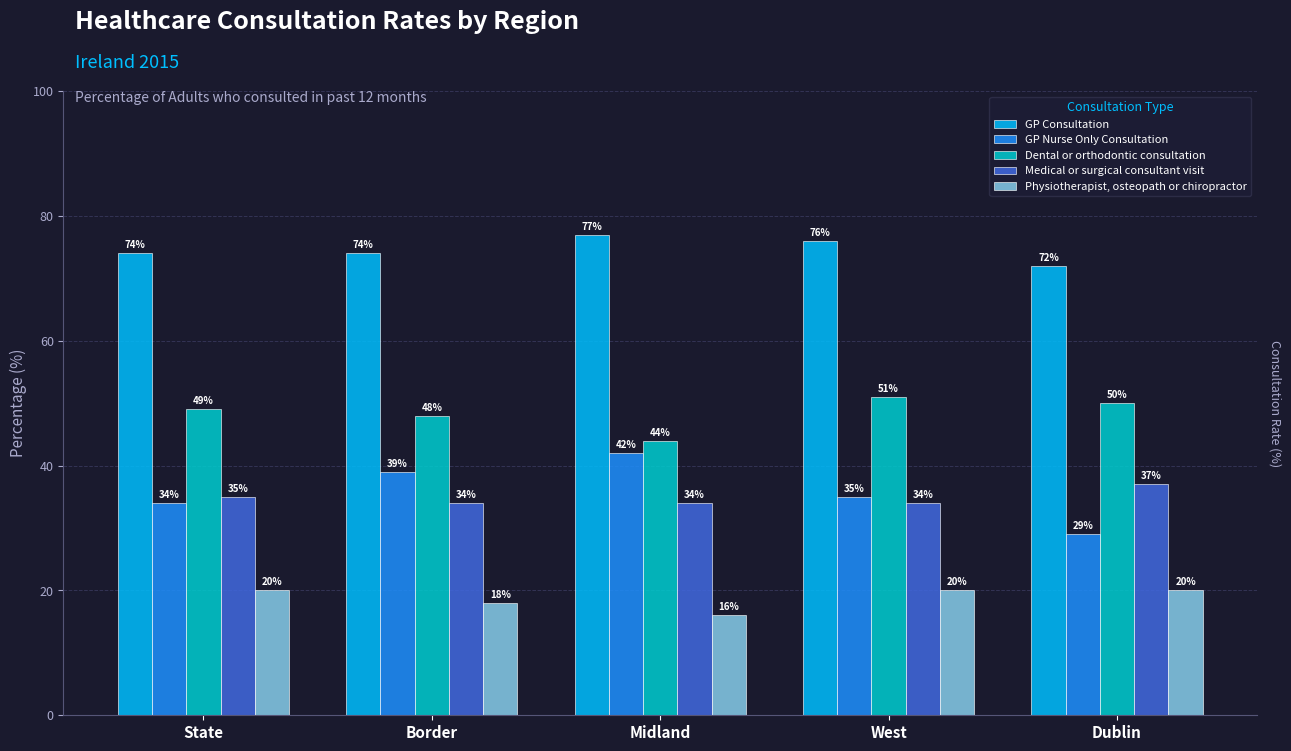

What is the approximate value of Physiotherapist, osteopath or chiropractor at West?

20